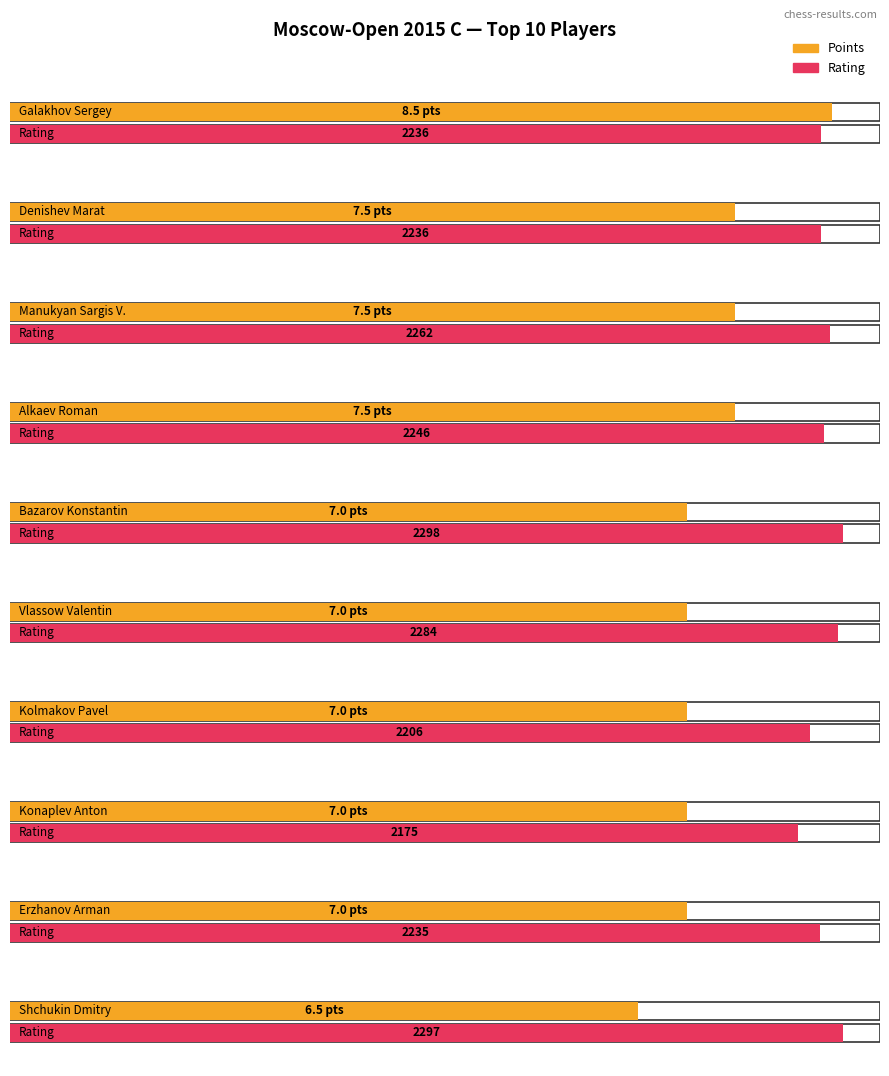

At which label does Points reach its peak?

Galakhov Sergey